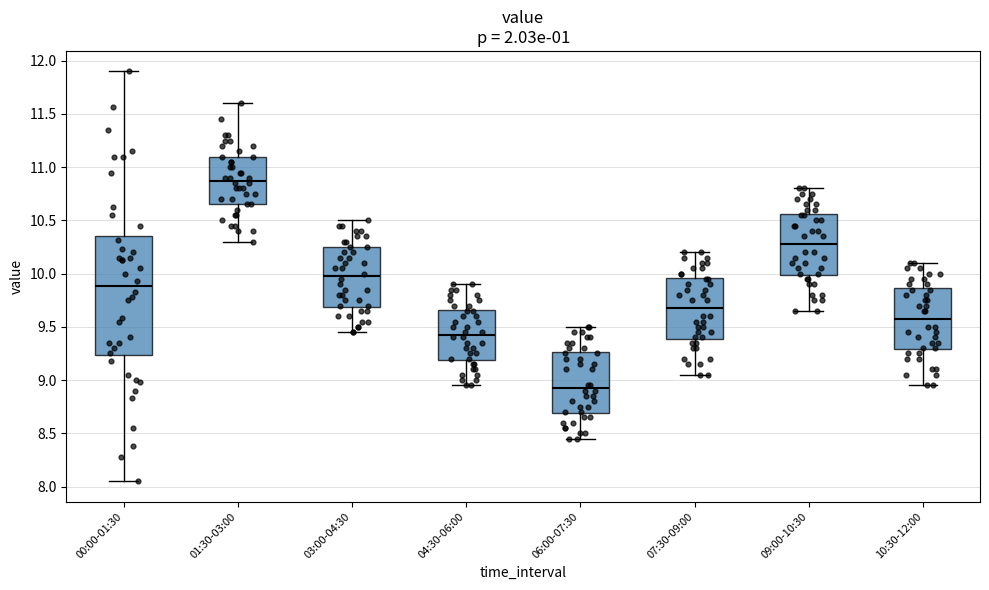

Reading left to right, read every box against the y-axis: the position of its median line, the range the box covers, and the ends of its whiskers. The values are not printed on the chart, so give them approximately, as read against the axis.

00:00-01:30: median 9.90, box 9.25 to 10.35, whiskers 8.05 to 11.90
01:30-03:00: median 10.90, box 10.65 to 11.10, whiskers 10.30 to 11.60
03:00-04:30: median 10.00, box 9.70 to 10.25, whiskers 9.45 to 10.50
04:30-06:00: median 9.45, box 9.20 to 9.65, whiskers 8.95 to 9.90
06:00-07:30: median 8.95, box 8.70 to 9.25, whiskers 8.45 to 9.50
07:30-09:00: median 9.70, box 9.40 to 9.95, whiskers 9.05 to 10.20
09:00-10:30: median 10.30, box 10.00 to 10.55, whiskers 9.65 to 10.80
10:30-12:00: median 9.60, box 9.30 to 9.85, whiskers 8.95 to 10.10